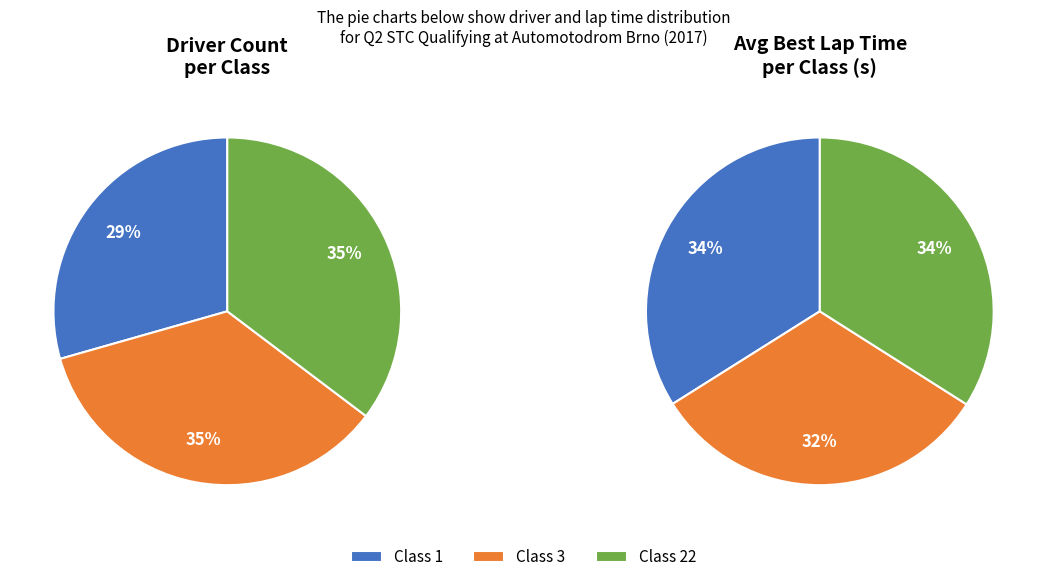

To the nearest percent, what portion does Class 3 represent?

35%